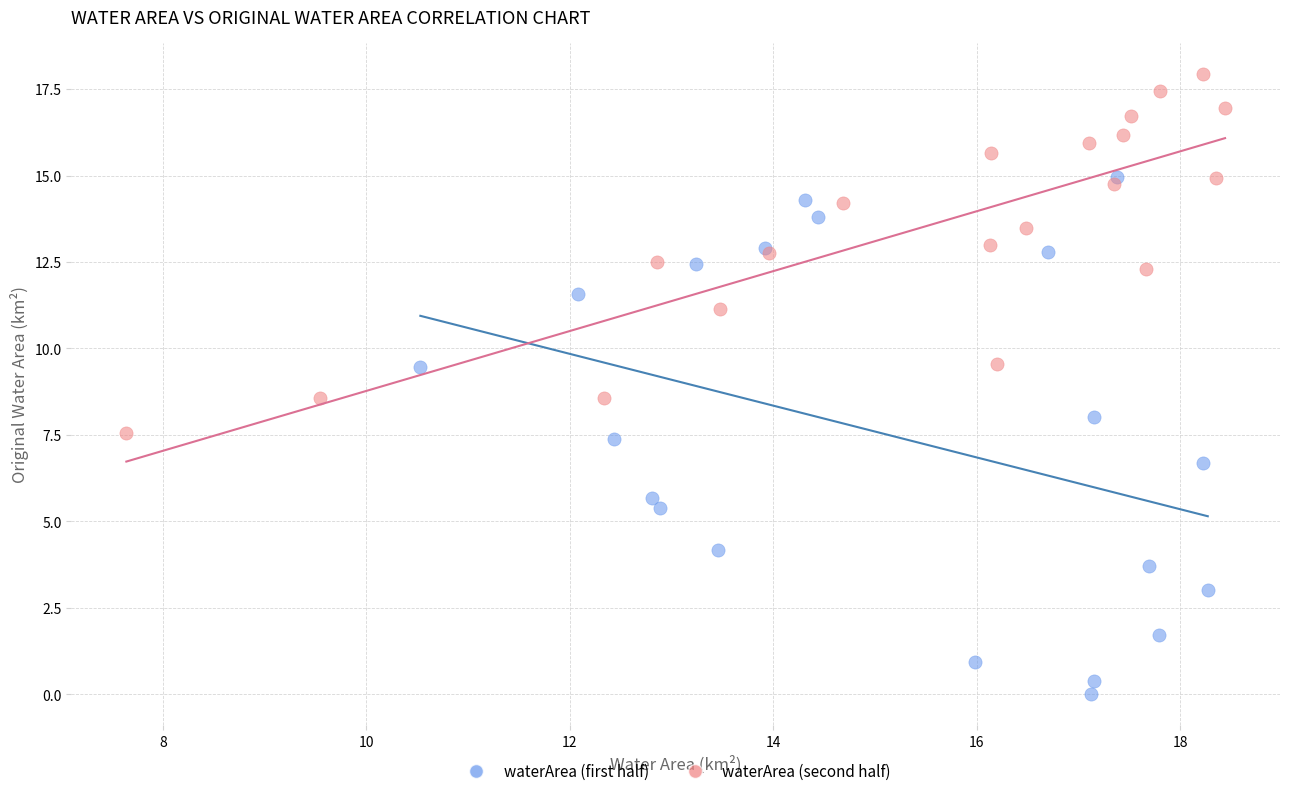

What are all the series names shown in the legend?

waterArea (first half), waterArea (second half)